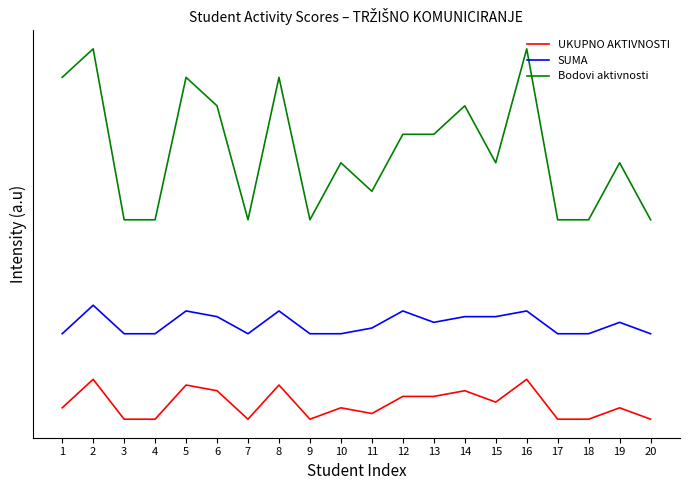

What is the total value across all series at 14?

78